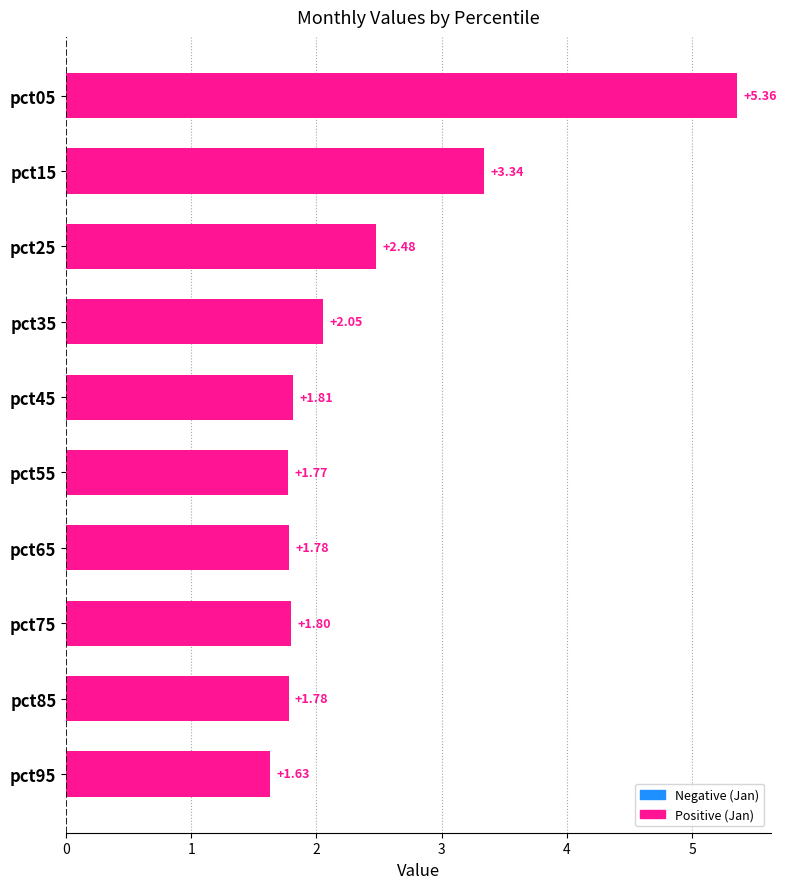

What is the sum of the values at pct55 and pct75?

3.6